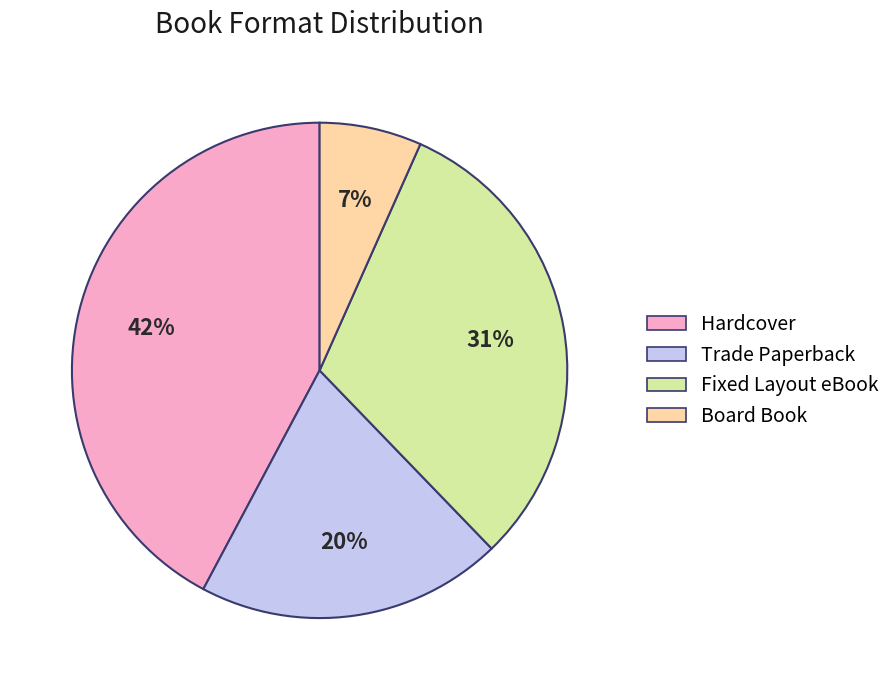

Do Board Book and Fixed Layout eBook together represent more than half of the pie?

No